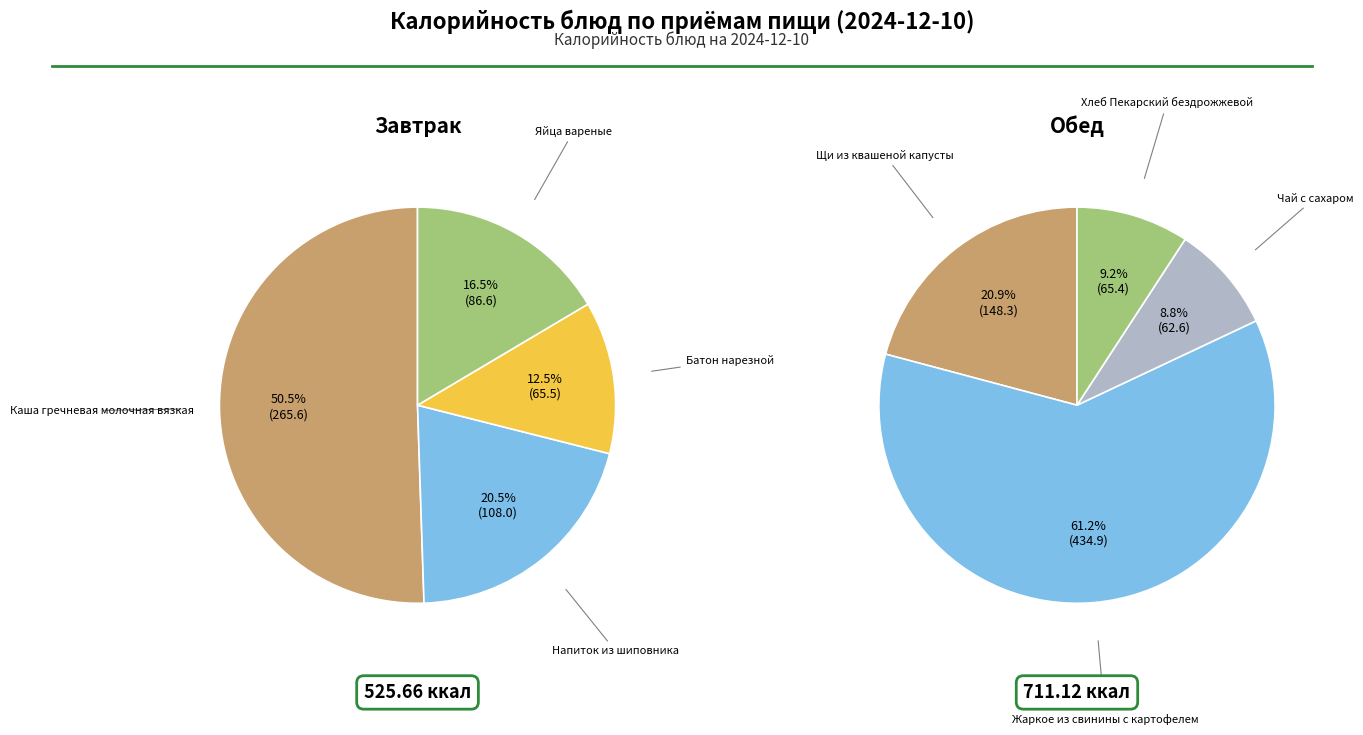

Combined, what portion of the pie is Яйца вареные and Батон нарезной?

28.9%